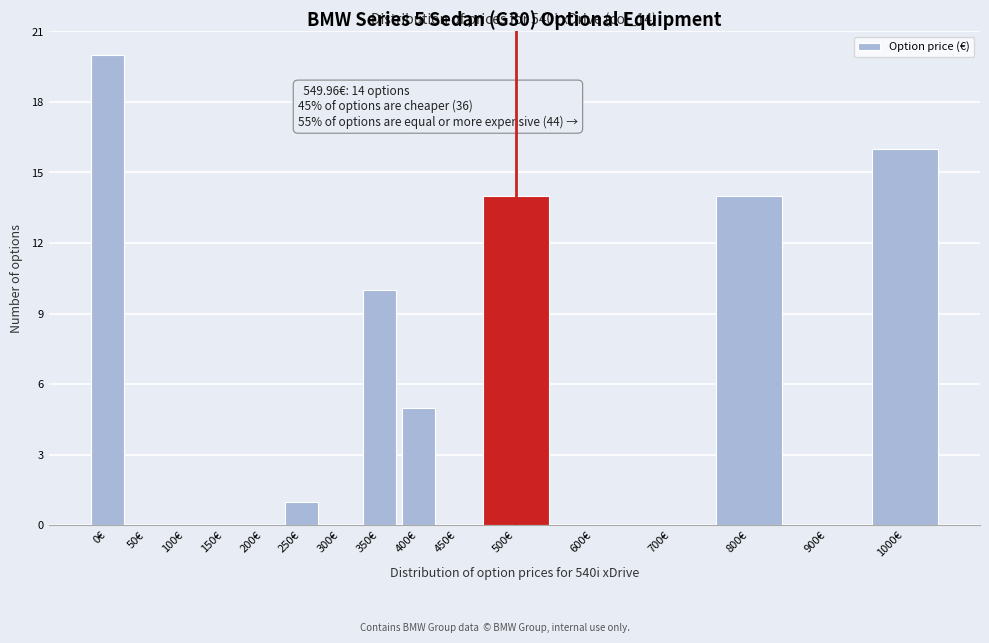

Reading right to left, list all the values displayed in this chart.

1000€=16	900€=0	800€=14	700€=0	600€=0	500€=14	450€=0	400€=5	350€=10	300€=0	250€=1	200€=0	150€=0	100€=0	50€=0	0€=20